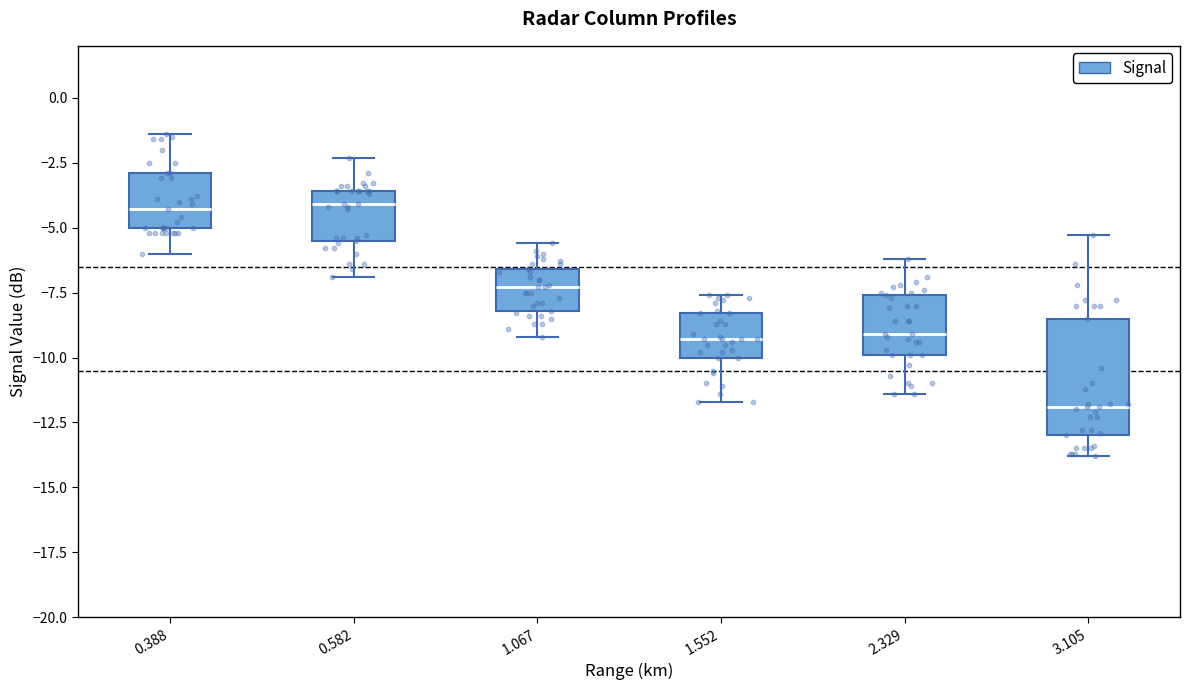

Reading left to right, read every box against the y-axis: the position of its median line, the range the box covers, and the ends of its whiskers. The values are not printed on the chart, so give them approximately, as read against the axis.

0.388: median -4.5, box -5.0 to -3.0, whiskers -6.0 to -1.5
0.582: median -4.0, box -5.5 to -3.5, whiskers -7.0 to -2.5
1.067: median -7.5, box -8.0 to -6.5, whiskers -9.0 to -5.5
1.552: median -9.5, box -10.0 to -8.5, whiskers -11.5 to -7.5
2.329: median -9.0, box -10.0 to -7.5, whiskers -11.5 to -6.0
3.105: median -12.0, box -13.0 to -8.5, whiskers -14.0 to -5.5